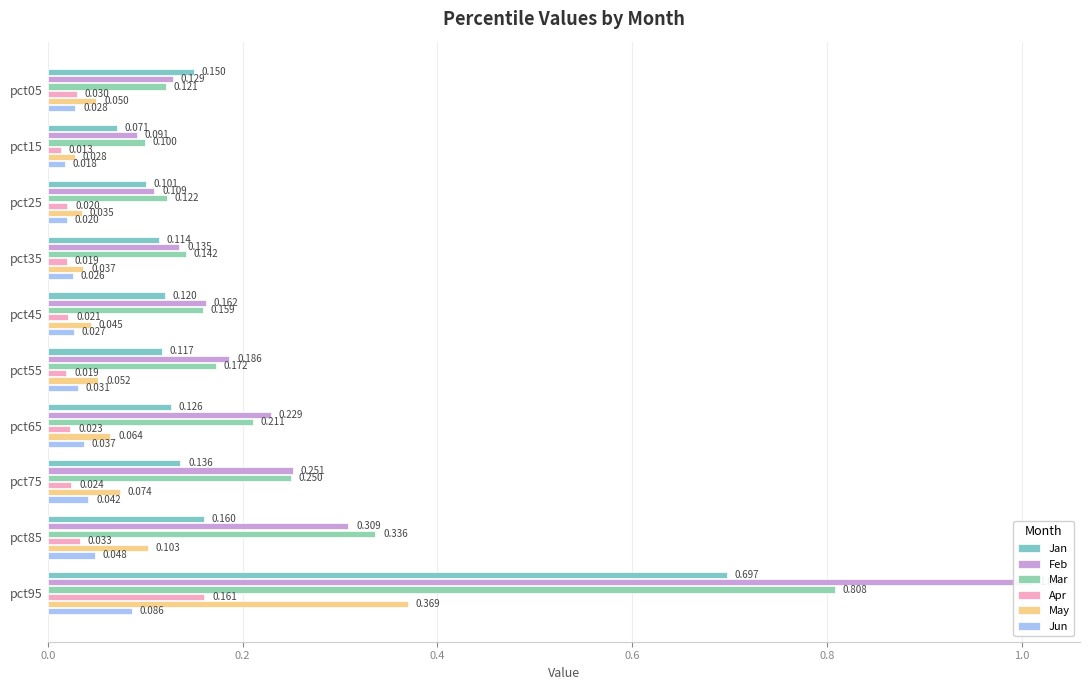

What is the highest value of the May series?

0.4